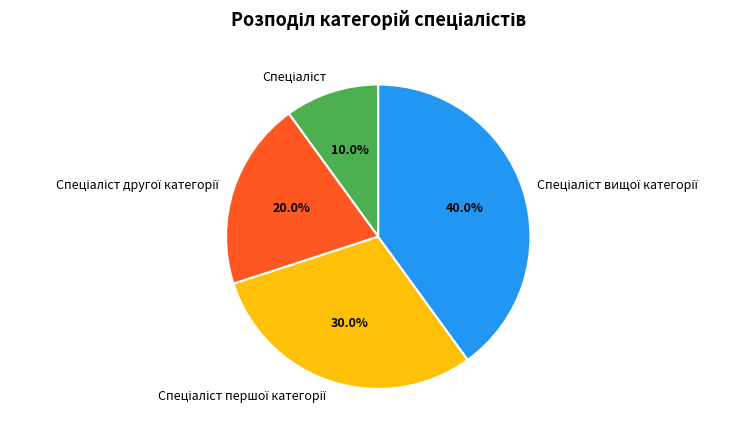

Is there any slice that represents more than half of the pie?

No